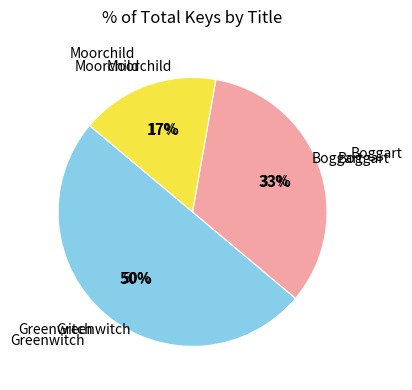

Count the number of slices in the pie.

3